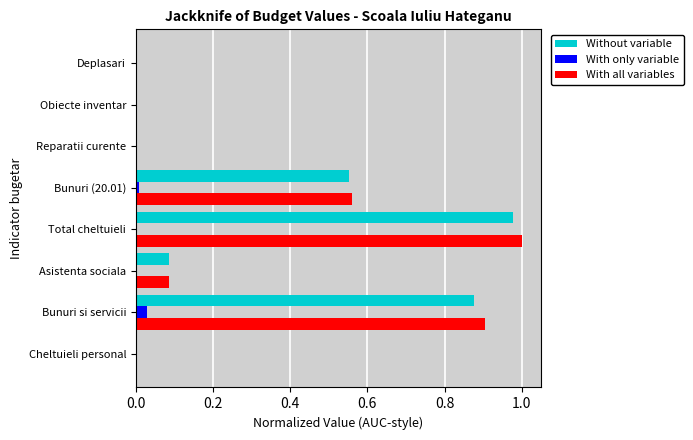

At which category is the sum across all series the highest?

Total cheltuieli